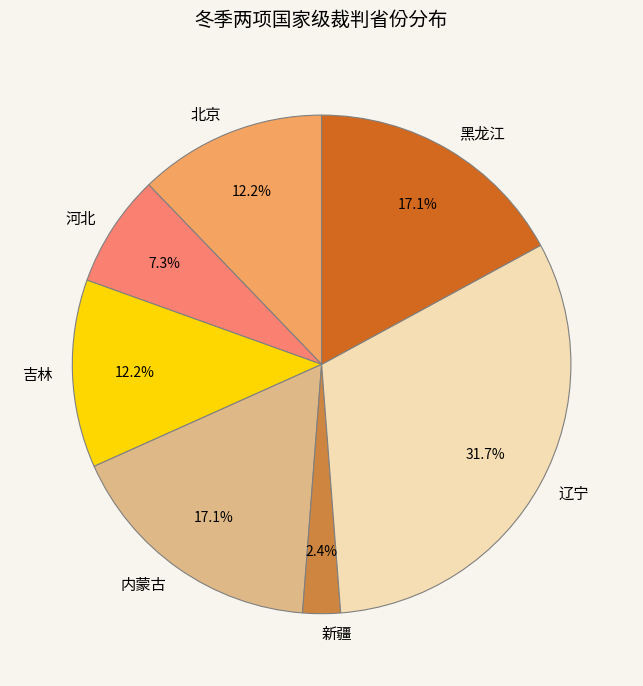

To the nearest percent, what is the average slice percentage?

14%